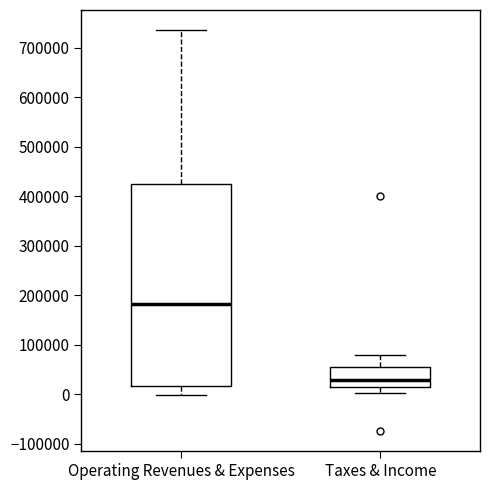

Comparing the boxes themselves (not the whiskers), which one is the tallest?

Operating Revenues & Expenses